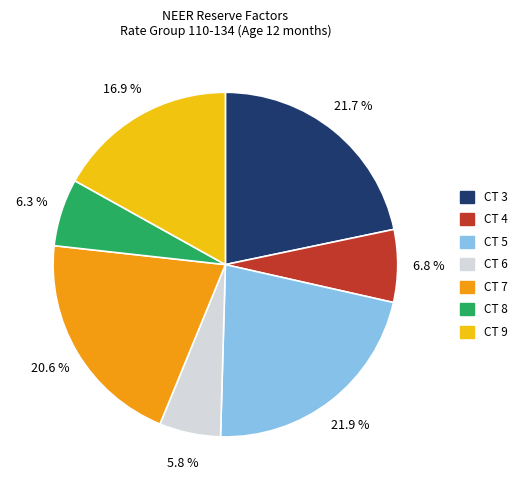

Which slice is the smallest?

CT 6